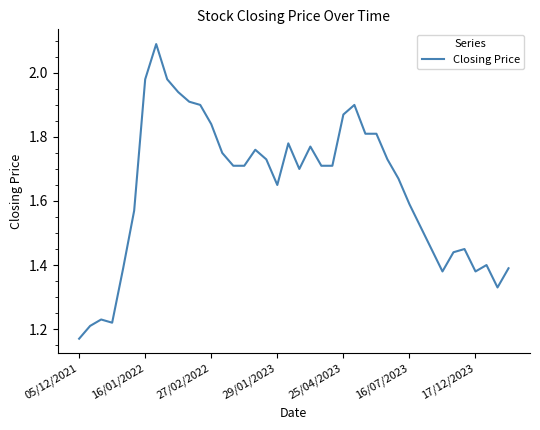

How many lines are shown in the chart?

1